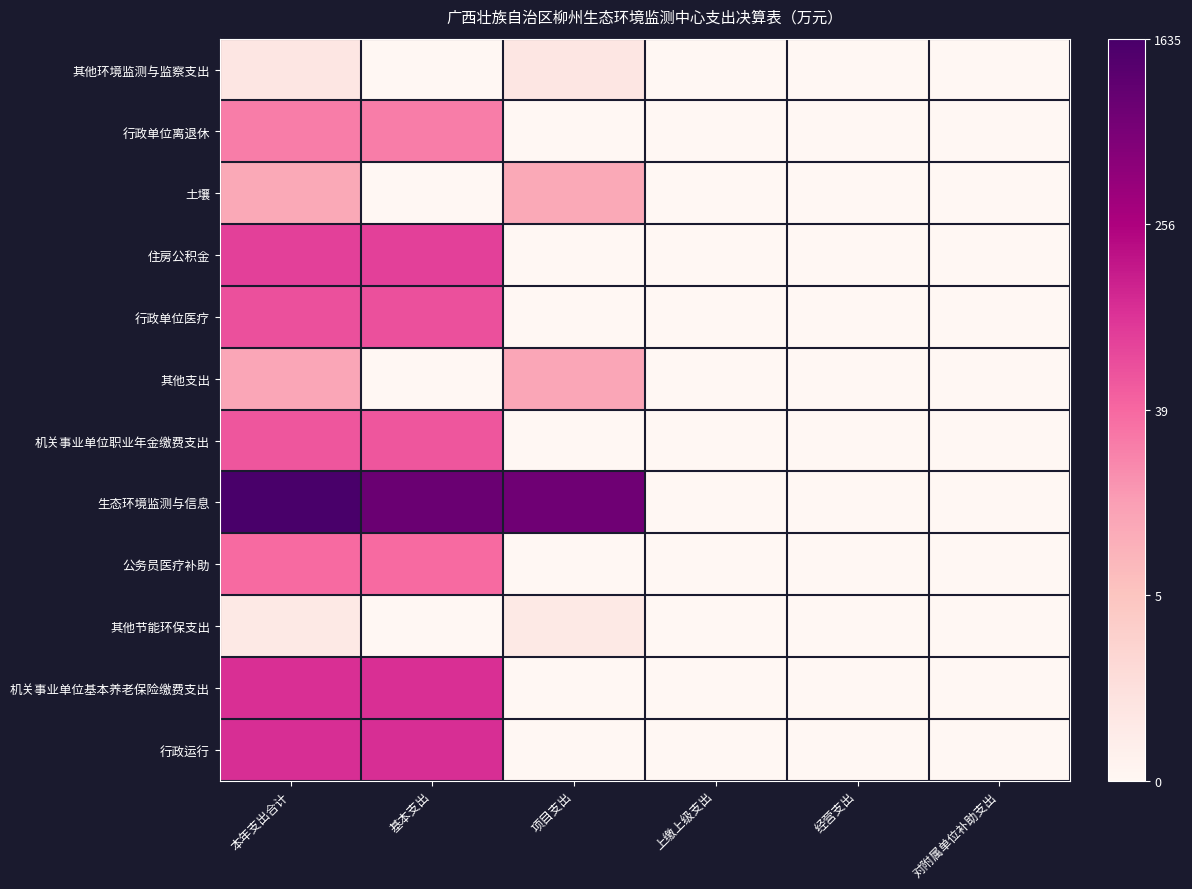

Between 项目支出 and 经营支出, which series saw the biggest shift?

生态环境监测与信息